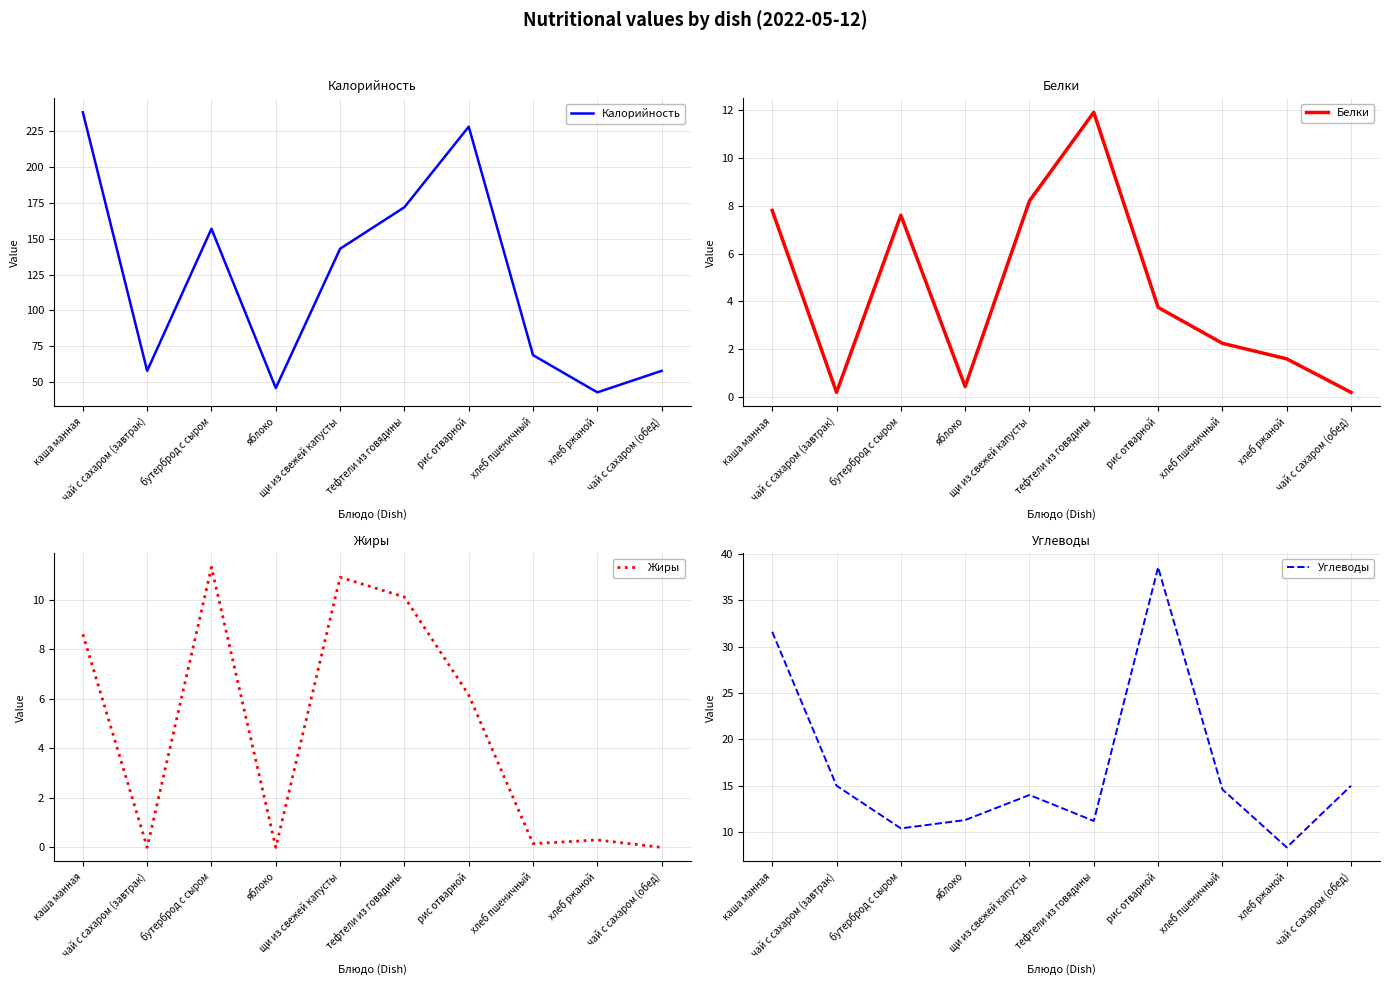

What are all the series names shown in the legend?

Калорийность, Белки, Жиры, Углеводы